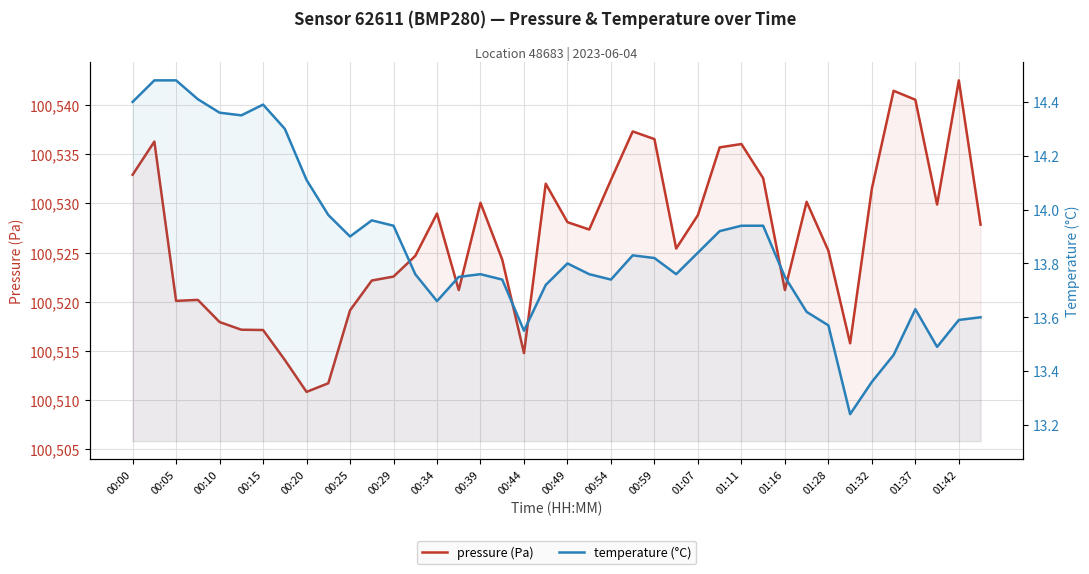

What is the sum of all pressure (Pa) values?

4021064.3